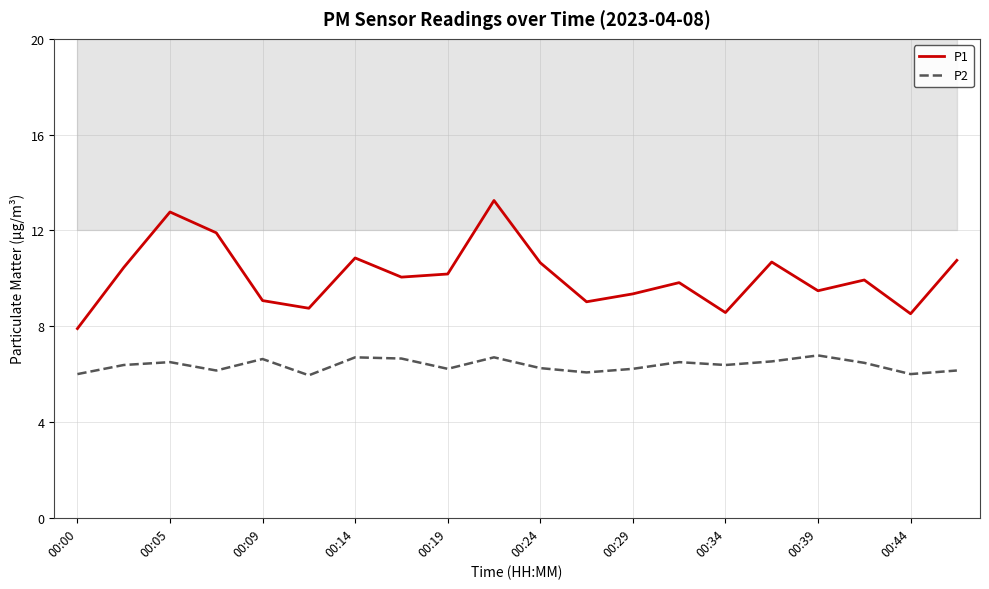

At which category does P1 reach its first local peak?

00:05